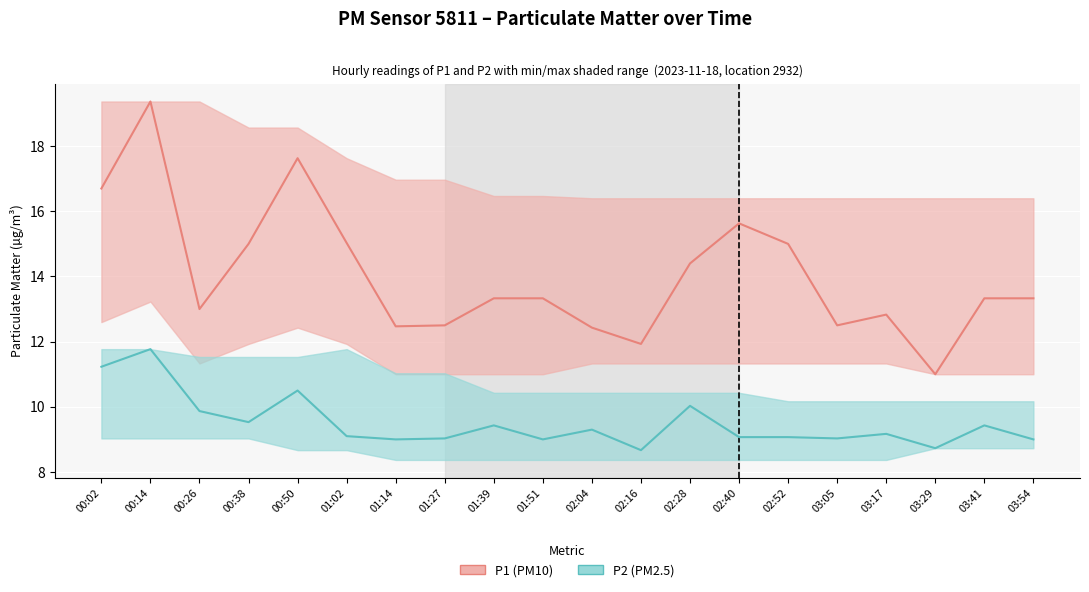

Between 00:38 and 01:39, which series saw the biggest shift?

P1 (PM10)